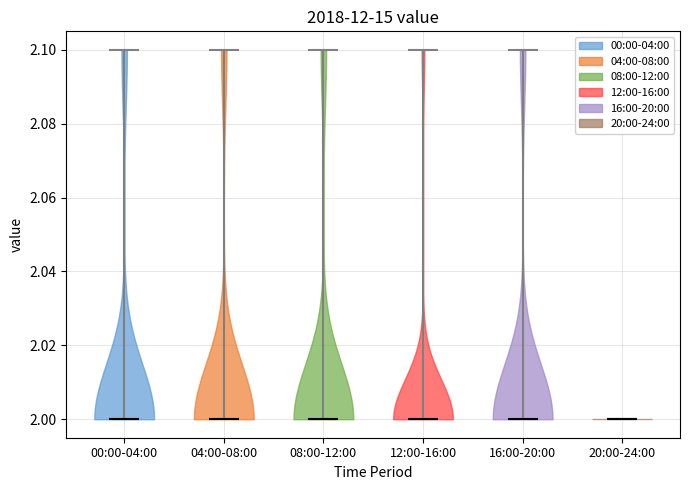

What is the highest point the violin for 20:00-24:00 reaches on the y-axis? The values are not printed on the chart, so give them approximately, as read against the axis.

2.0